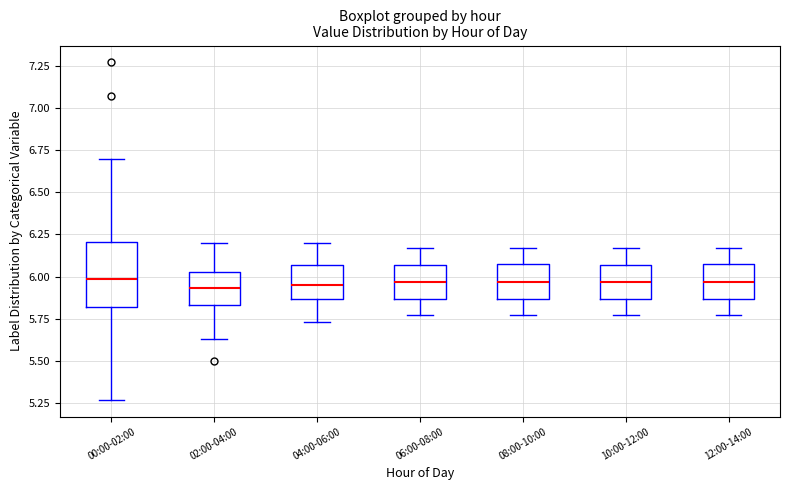

Where does the upper whisker of the box for 00:00-02:00 end on the y-axis? The values are not printed on the chart, so give them approximately, as read against the axis.

6.70